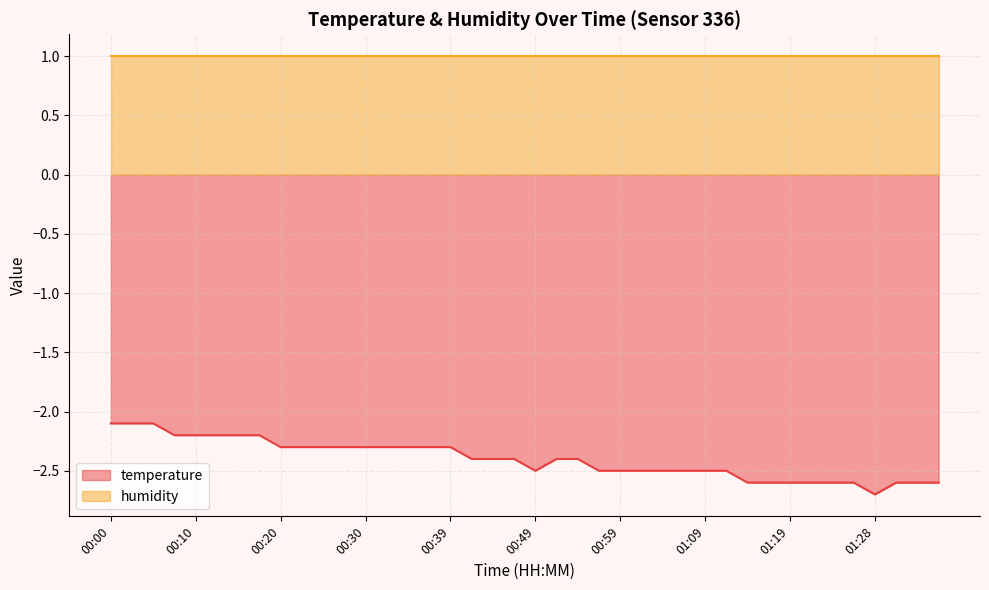

How many points are lower than both their immediate neighbors (excluding endpoints)?

2